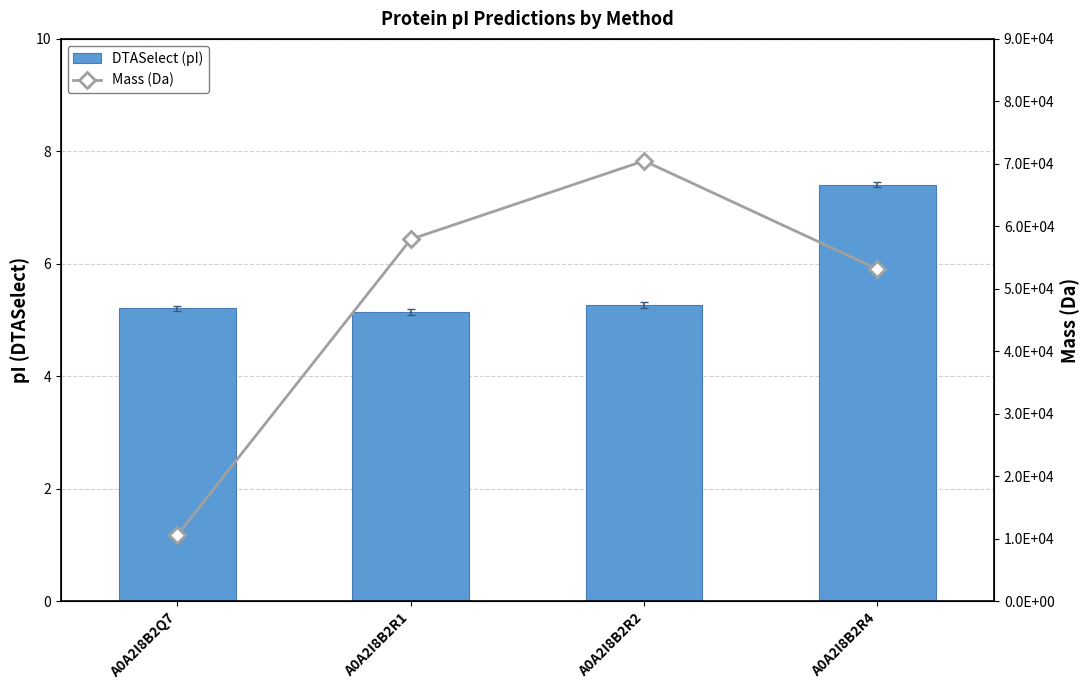

What value does the Mass (Da) series have at A0A2I8B2R2?

70479.5